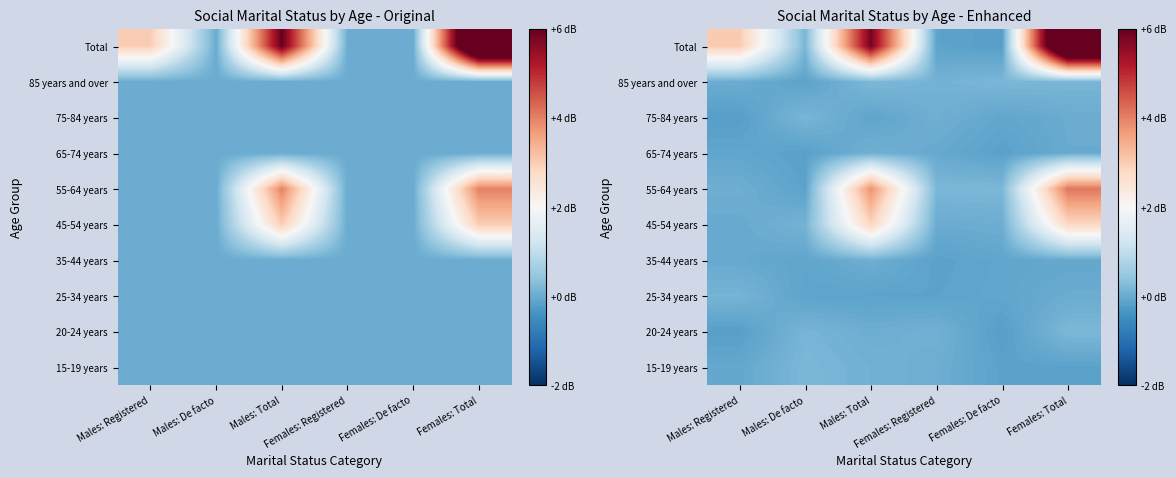

What is the difference between the highest and lowest values at Males: Total?

6.0